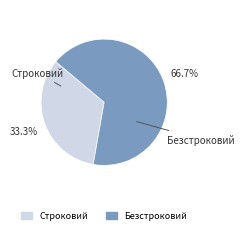

The Строковий slice represents 33% of the pie. True or false?

True